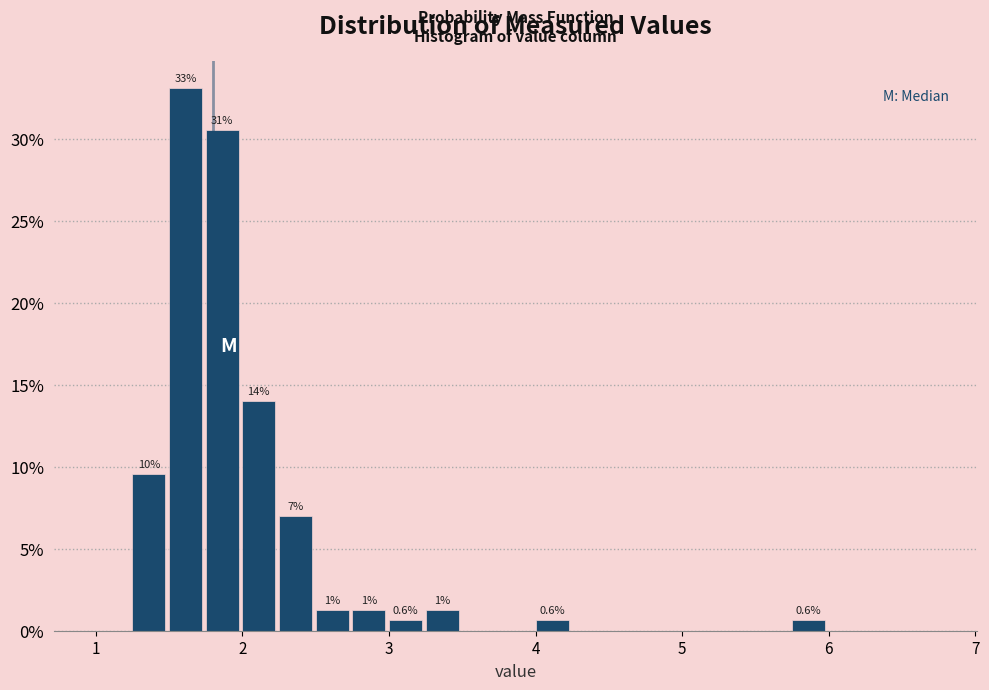

Around what value on the x-axis is the tallest bar? Give the approximate position of its centre, as read against the axis.

1.6